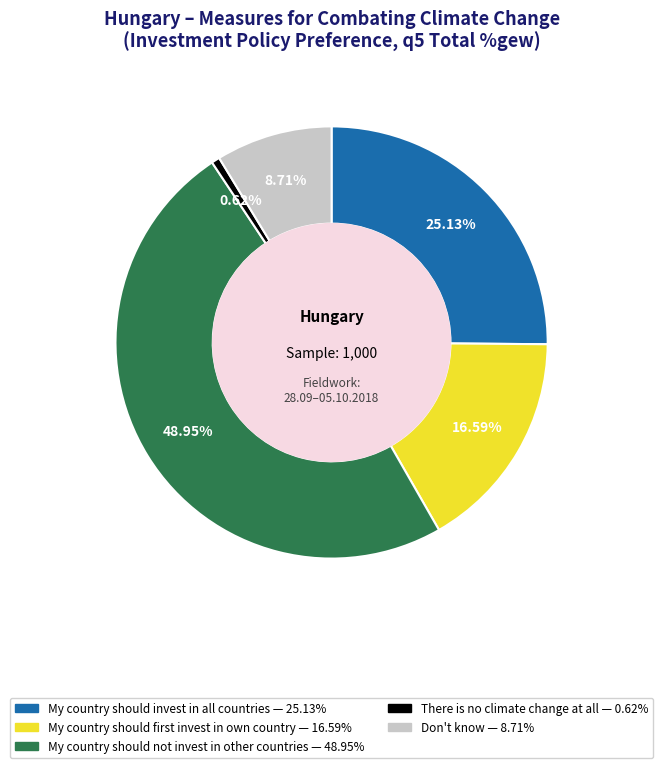

True or false: Don't know accounts for 23% of the total.

False